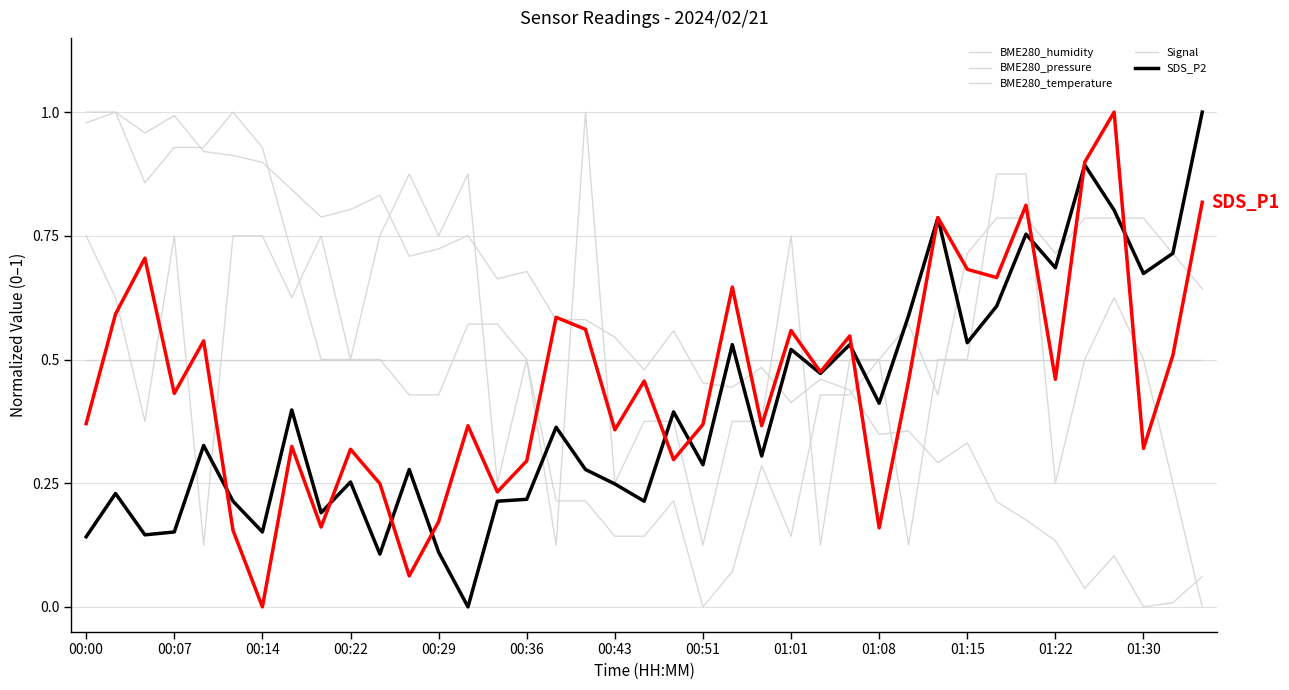

Does the chart have visible grid lines?

Yes